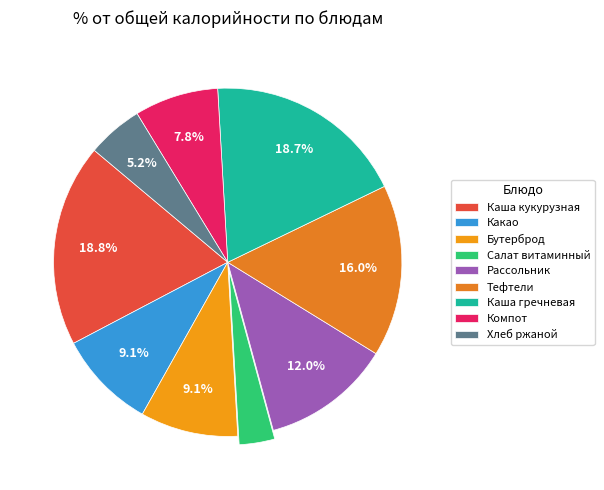

Count the number of slices in the pie.

9